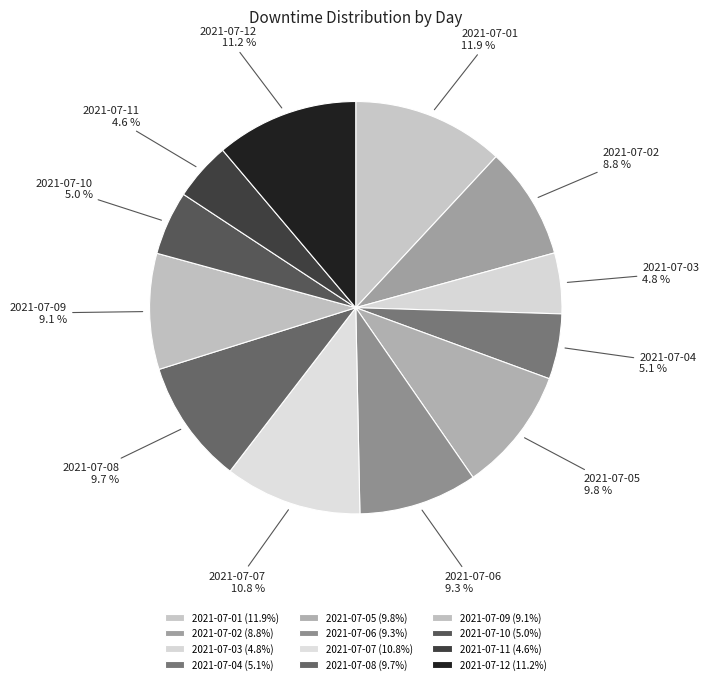

Does 2021-07-12 account for over 50% of the chart?

No